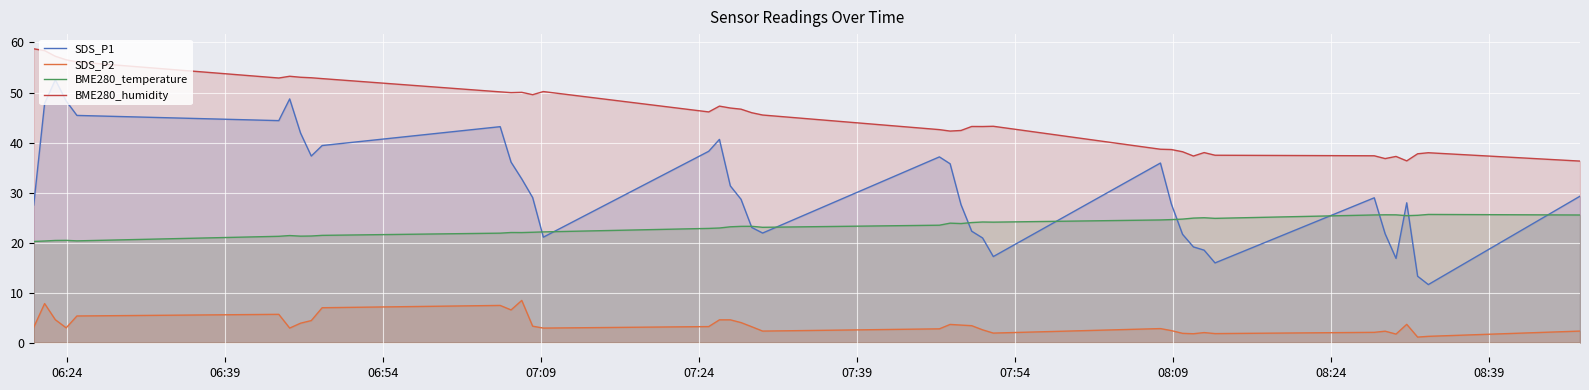

Which series has the largest total across all categories?

BME280_humidity